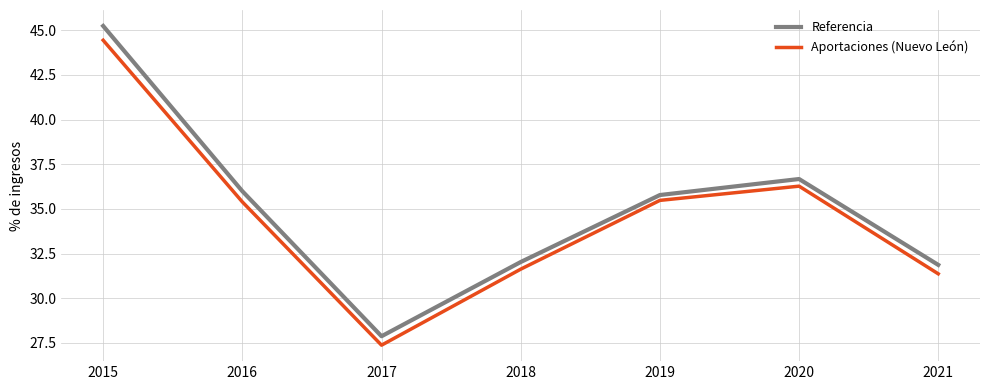

Between 2016 and 2021, which series saw the biggest shift?

Referencia